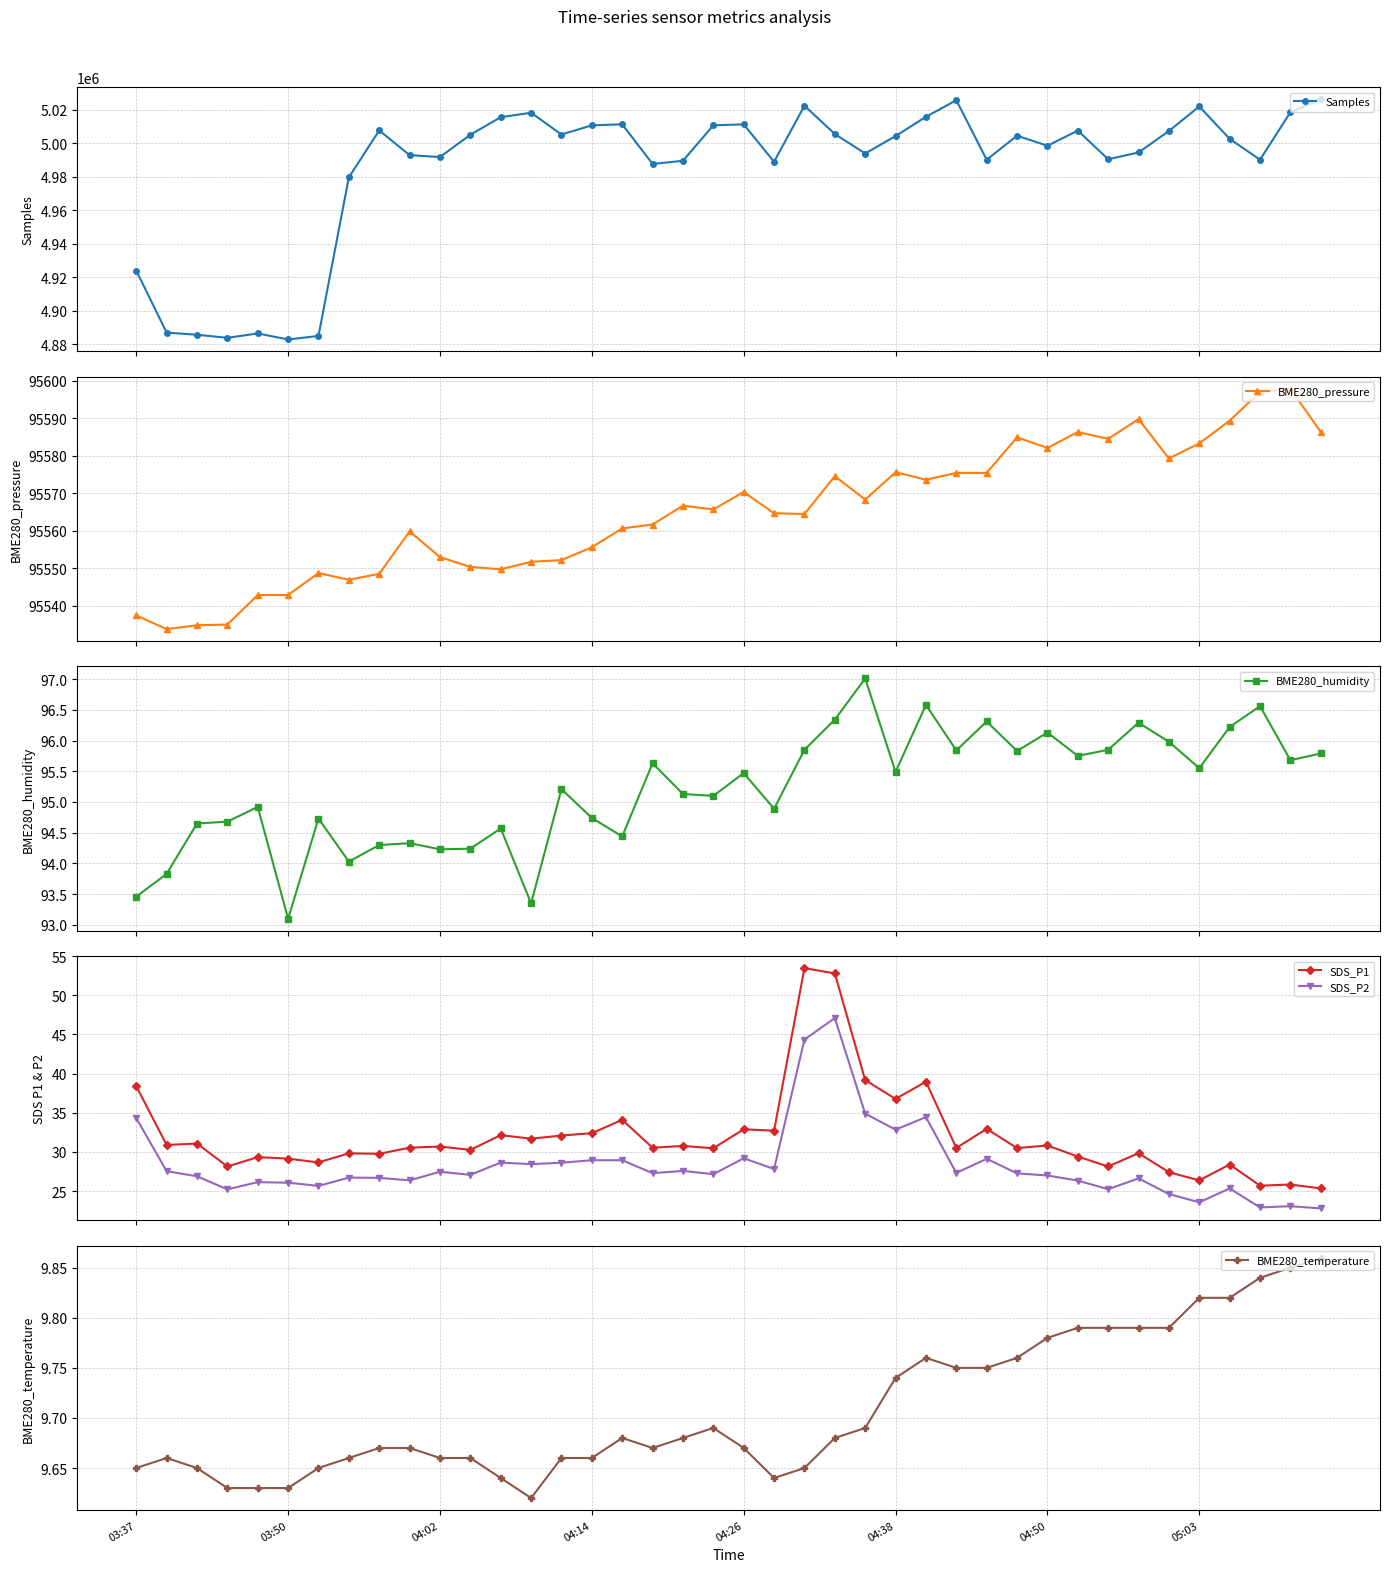

At which category is the sum across all series the highest?

39